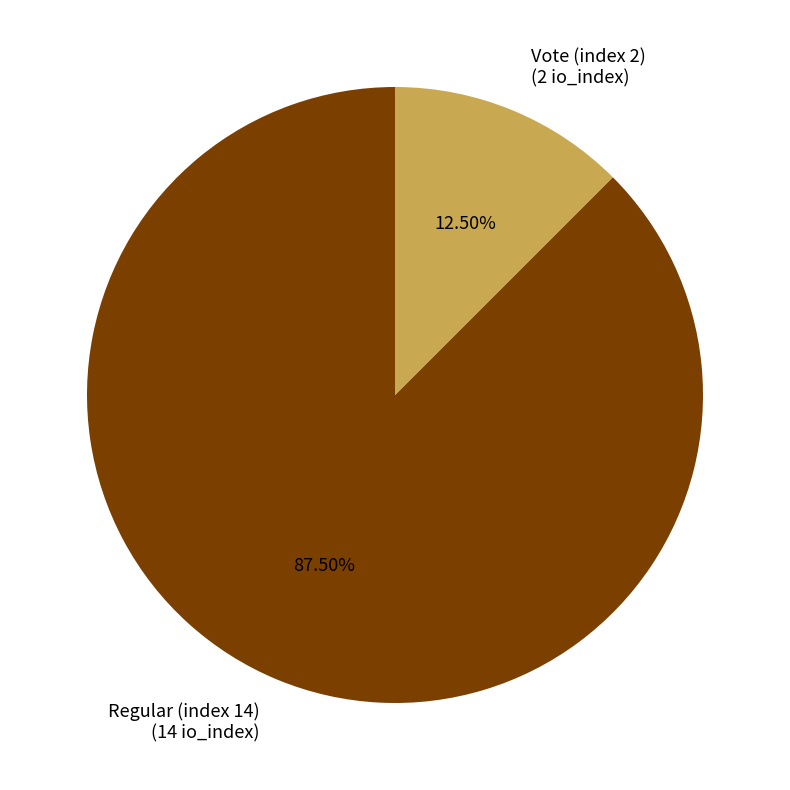

Between Vote (index 2) (2 io_index) and Regular (index 14) (14 io_index), which is larger?

Regular (index 14) (14 io_index)